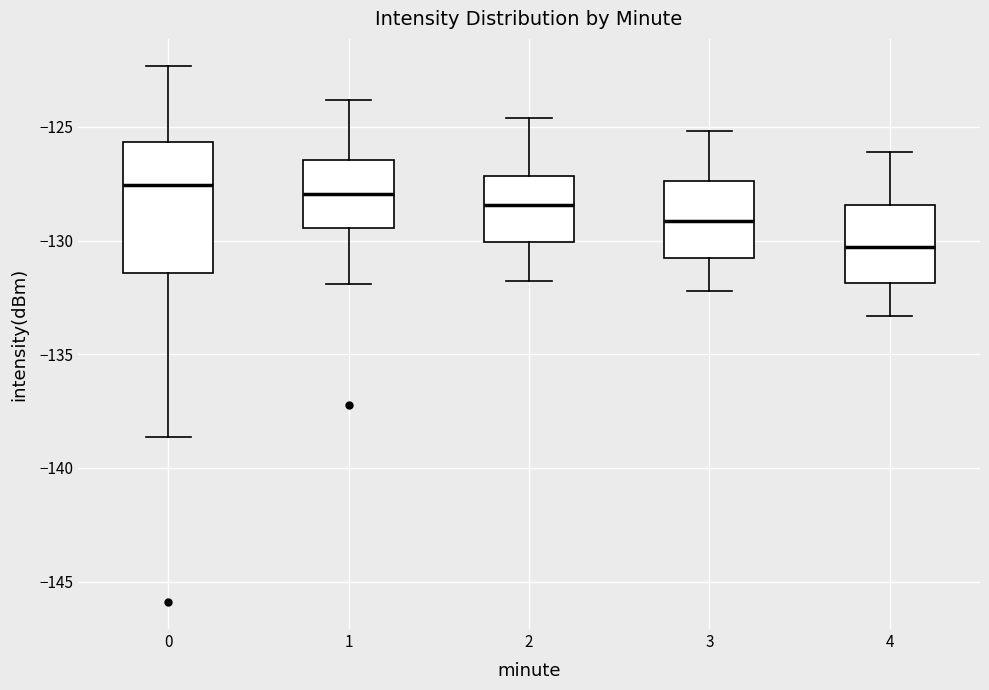

Which box is the tallest, from its lower edge to its upper edge?

0